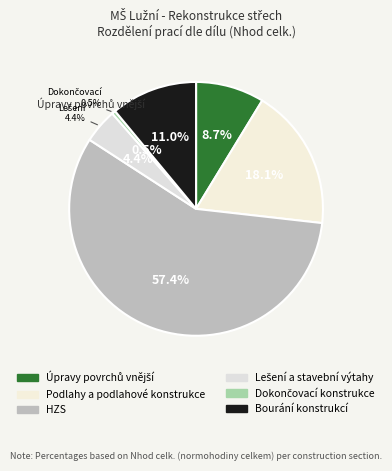

The HZS slice represents 57% of the pie. True or false?

True